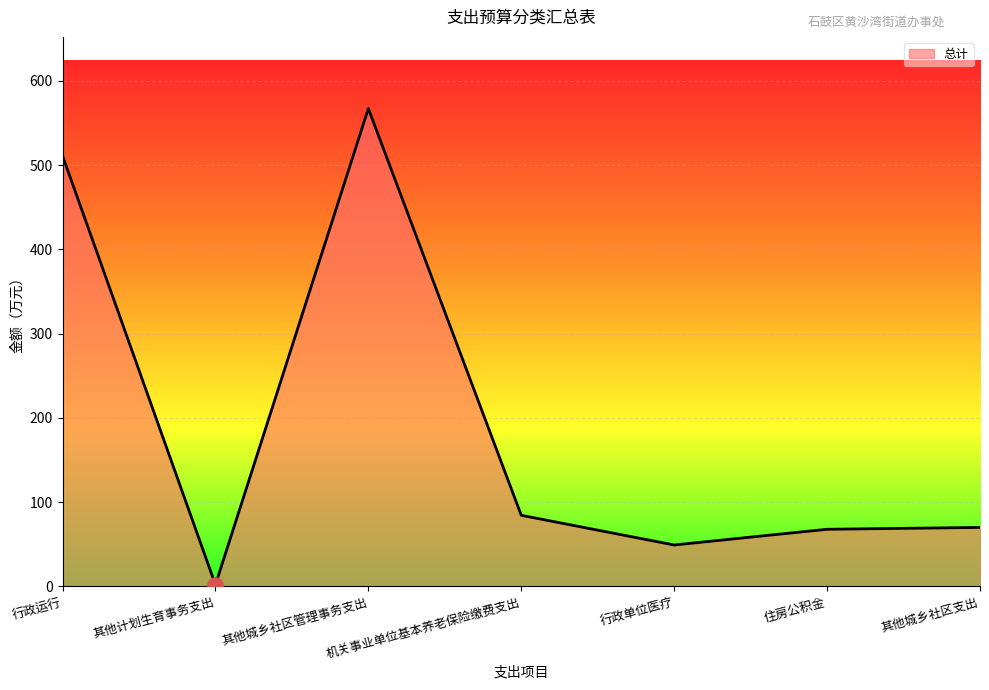

Which has a higher value, 机关事业单位基本养老保险缴费支出 or 其他城乡社区管理事务支出?

其他城乡社区管理事务支出